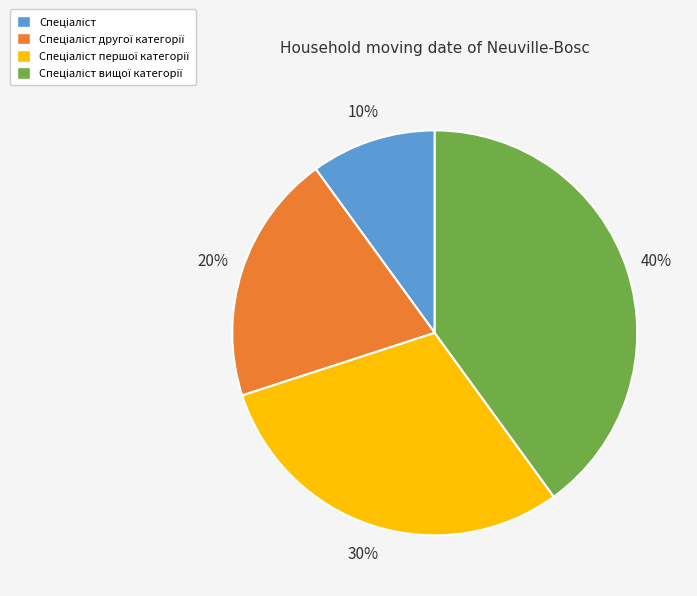

To the nearest percent, what is the difference between the largest and smallest slice percentages?

30%